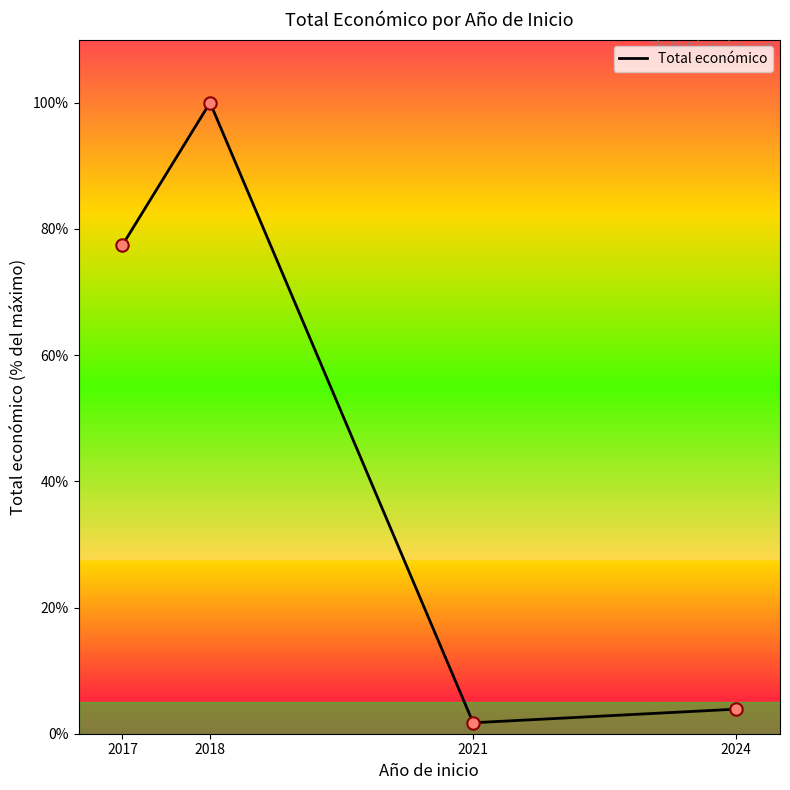

What is the ratio of the value at 2024 to the value at 2017?

0.1